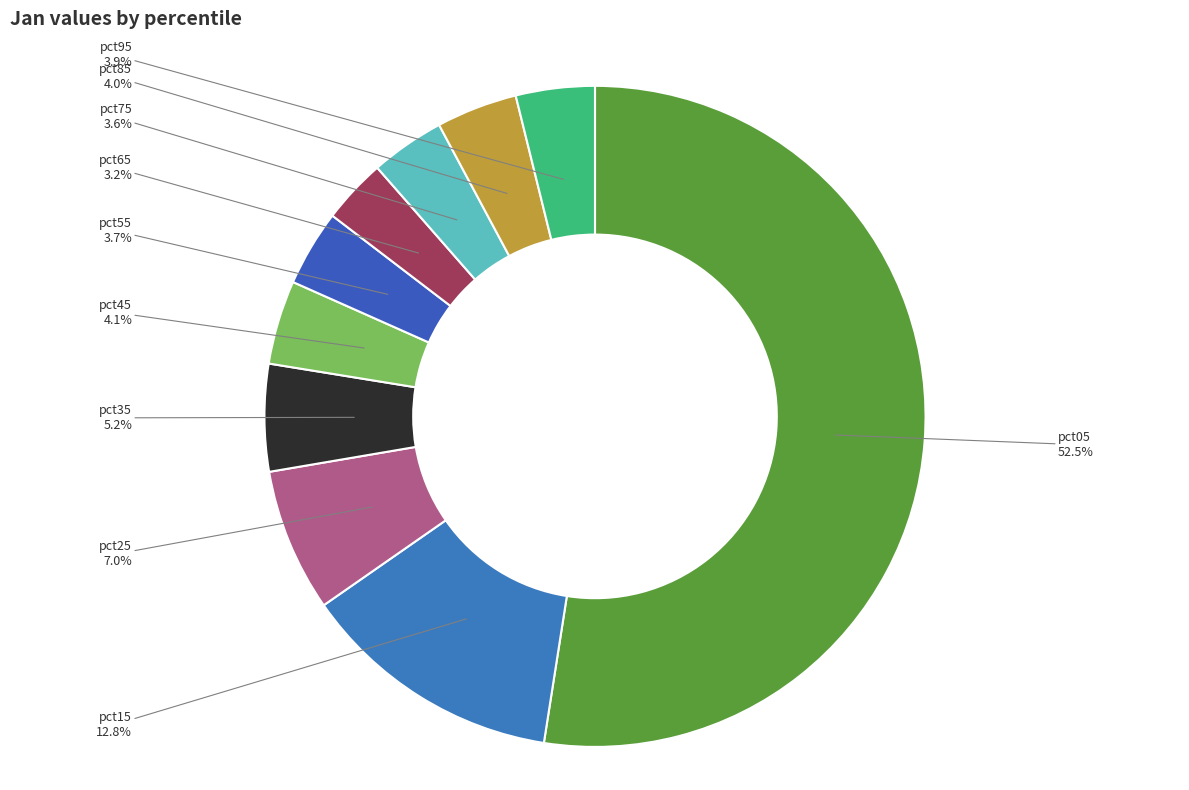

Between pct85 and pct25, which is larger?

pct25